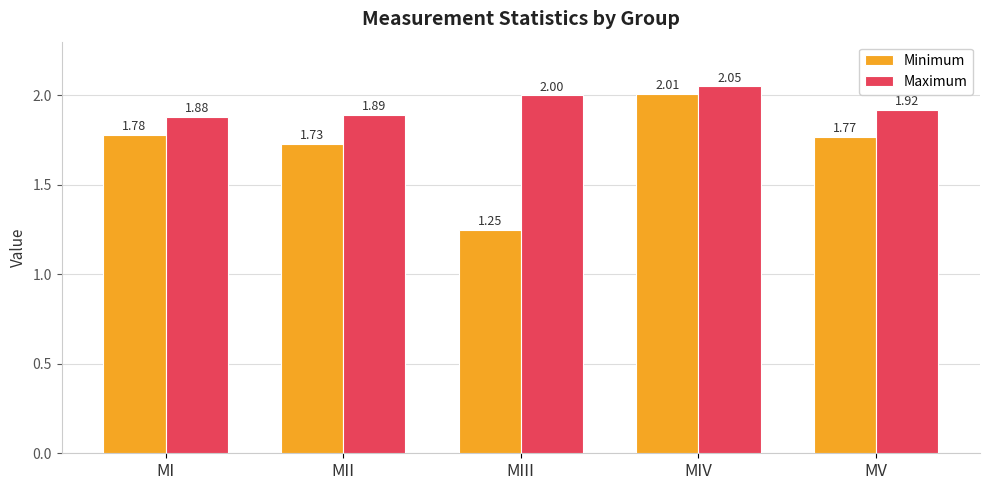

Which series has the widest spread of values?

Minimum